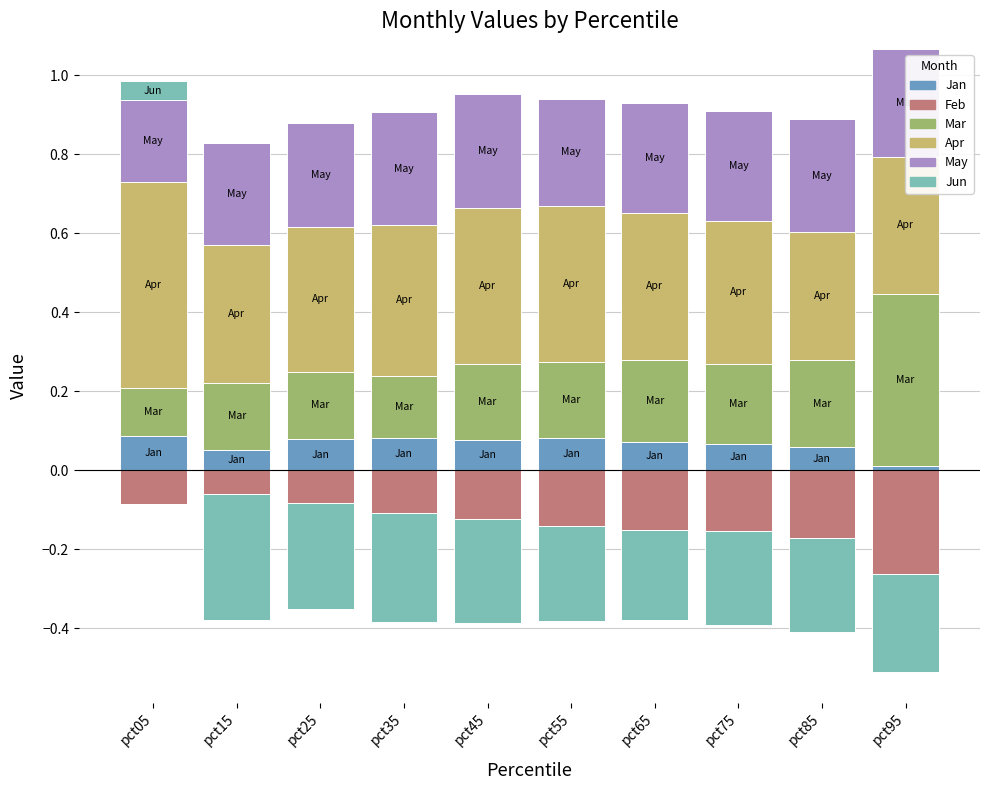

Rank the series by their maximum value, from highest to lowest.

Apr, Mar, May, Jan, Jun, Feb